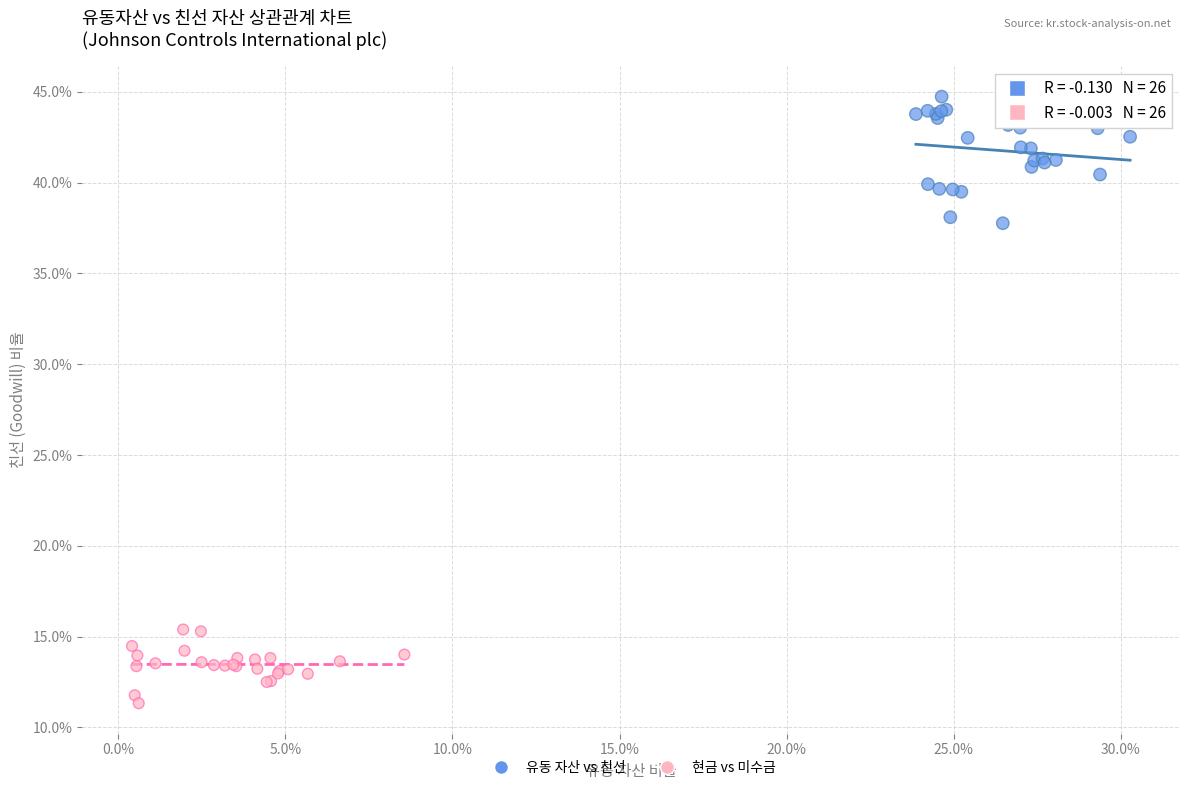

What are all the series names shown in the legend?

유동 자산 vs 친선, 현금 vs 미수금